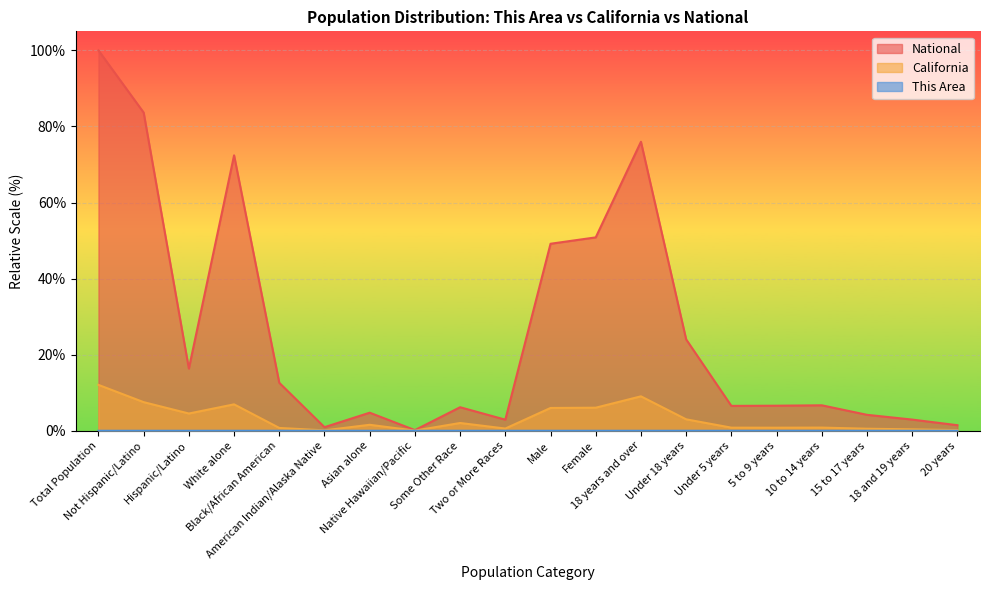

Reading left to right, extract all data points from this chart.

This Area: Total Population=0.0	Not Hispanic/Latino=0.0	Hispanic/Latino=0.0	White alone=0.0	Black/African American=0.0	American Indian/Alaska Native=0.0	Asian alone=0.0	Native Hawaiian/Pacific=0.0	Some Other Race=0.0	Two or More Races=0.0	Male=0.0	Female=0.0	18 years and over=0.0	Under 18 years=0.0	Under 5 years=0.0	5 to 9 years=0.0	10 to 14 years=0.0	15 to 17 years=0.0	18 and 19 years=0.0	20 years=0.0
California: Total Population=12.1	Not Hispanic/Latino=7.5	Hispanic/Latino=4.5	White alone=6.9	Black/African American=0.7	American Indian/Alaska Native=0.1	Asian alone=1.6	Native Hawaiian/Pacific=0.0	Some Other Race=2.0	Two or More Races=0.6	Male=6.0	Female=6.1	18 years and over=9.1	Under 18 years=3.0	Under 5 years=0.8	5 to 9 years=0.8	10 to 14 years=0.8	15 to 17 years=0.5	18 and 19 years=0.4	20 years=0.2
National: Total Population=100.0	Not Hispanic/Latino=83.7	Hispanic/Latino=16.3	White alone=72.4	Black/African American=12.6	American Indian/Alaska Native=0.9	Asian alone=4.8	Native Hawaiian/Pacific=0.2	Some Other Race=6.2	Two or More Races=2.9	Male=49.2	Female=50.8	18 years and over=76.0	Under 18 years=24.0	Under 5 years=6.5	5 to 9 years=6.6	10 to 14 years=6.7	15 to 17 years=4.2	18 and 19 years=2.9	20 years=1.5